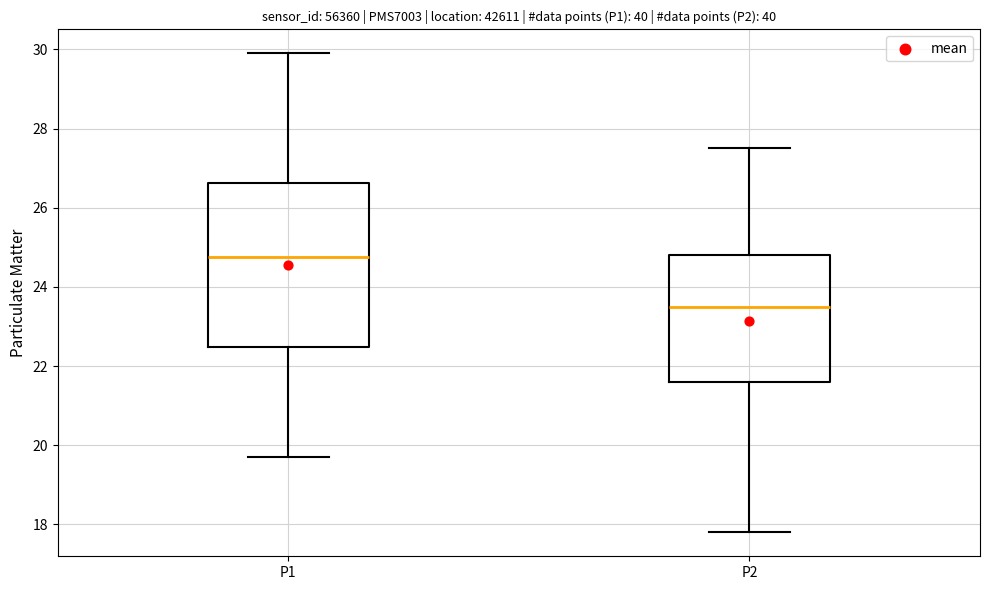

Where does the median line of the box for P2 sit on the y-axis? The values are not printed on the chart, so give them approximately, as read against the axis.

23.6